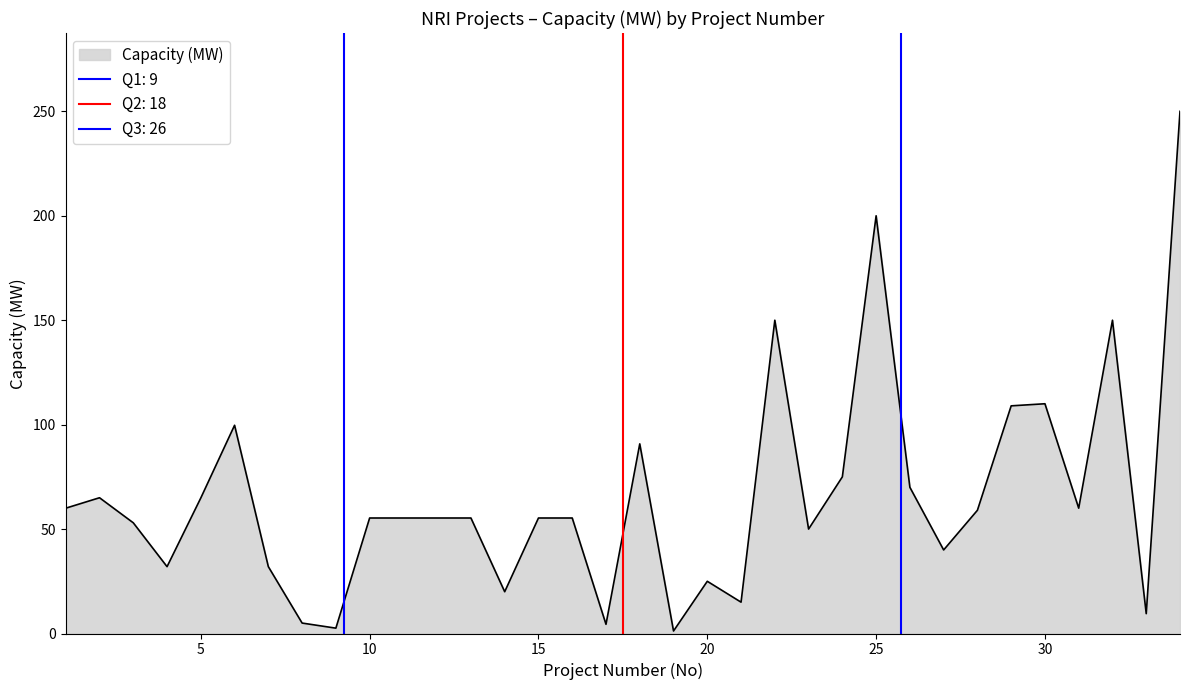

How many interior local valleys (lower than both neighbors) does the data have?

10